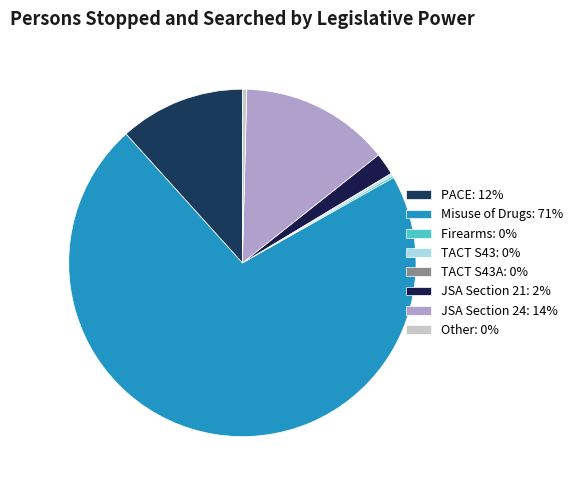

How many slices are in this pie chart?

8